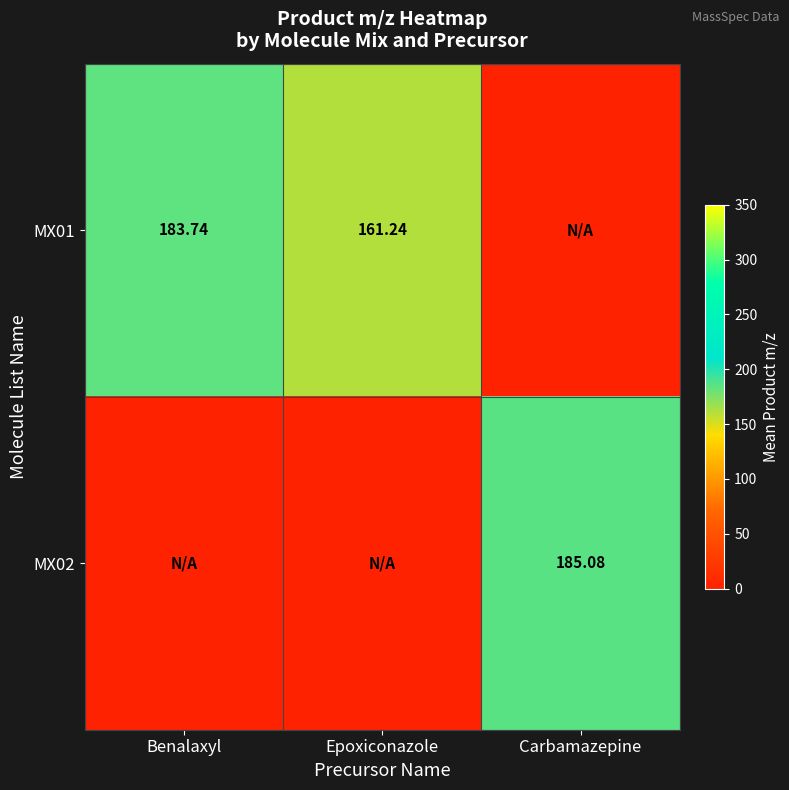

Rank the series at Carbamazepine from lowest to highest value.

MX01, MX02